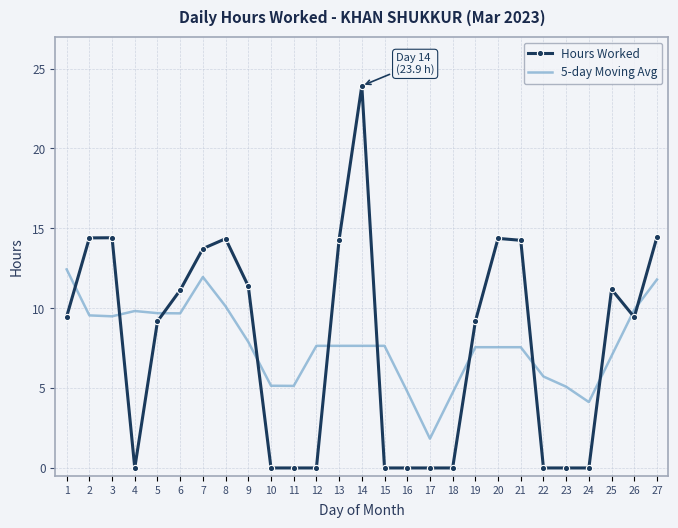

Rank the series at 2 from lowest to highest value.

5-day Moving Avg, Hours Worked